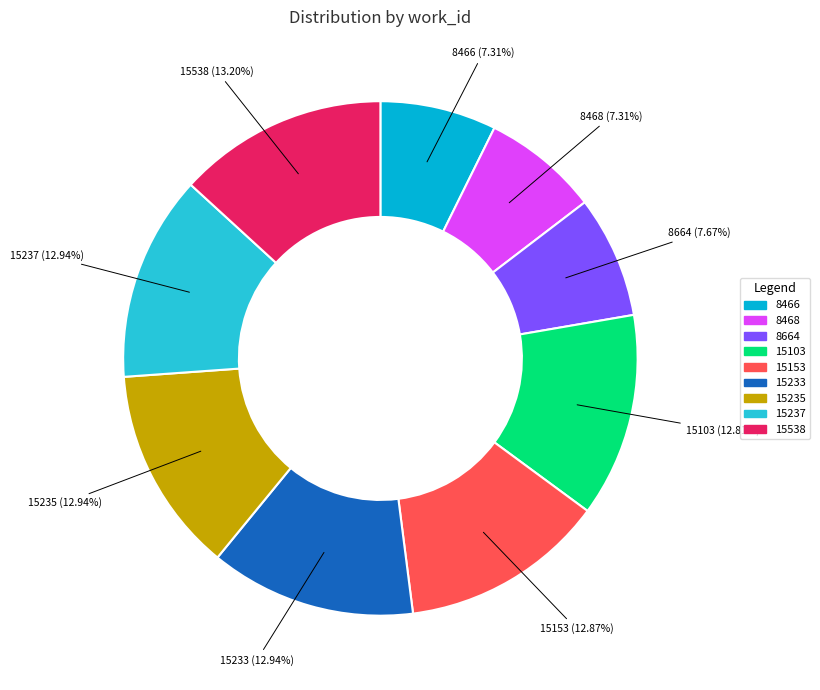

To the nearest percent, what percentage of the pie is 15153?

13%